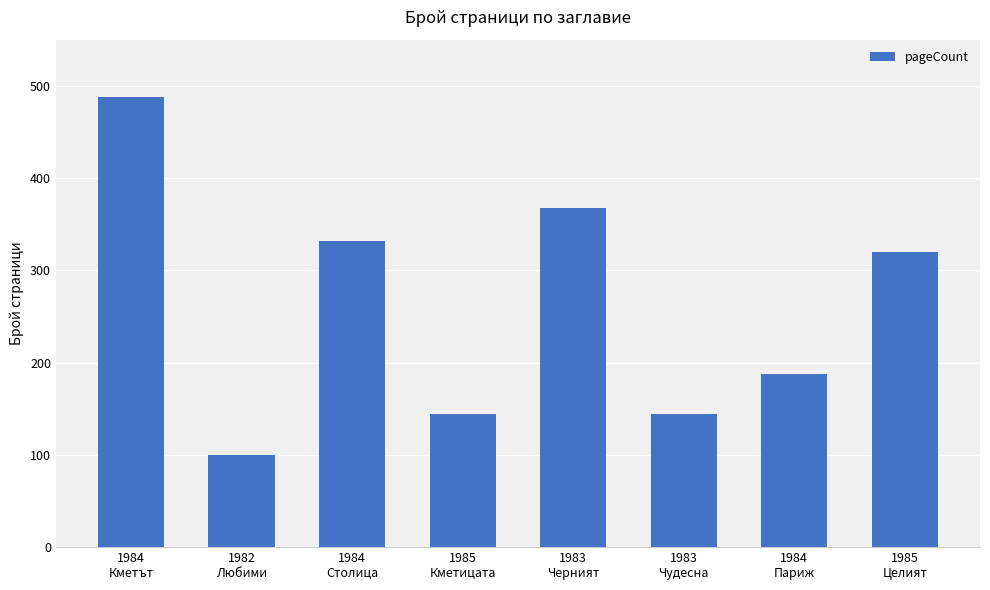

What is the sum of the values at 1983
Чудесна and 1985
Целият?

464